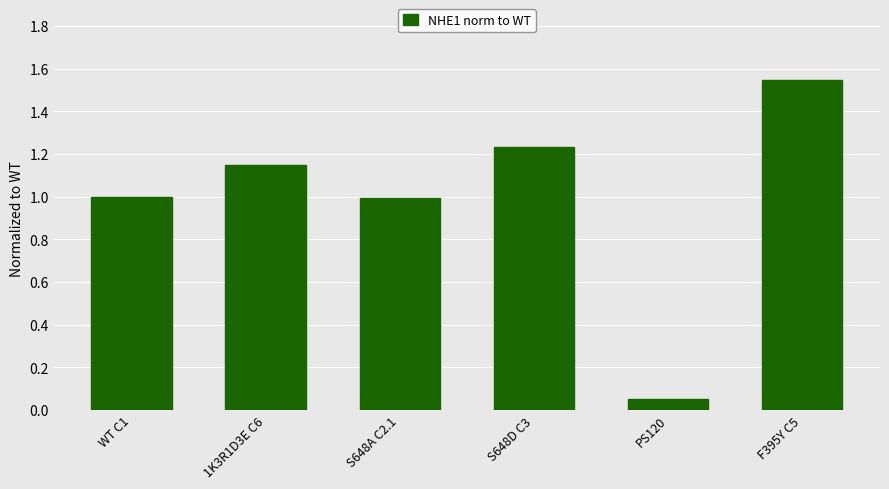

What is the label of the 2nd bar from the right?

PS120